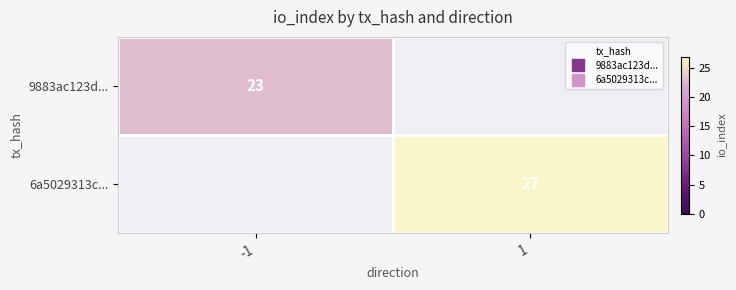

How many positive values does the 9883ac123d... series have?

1